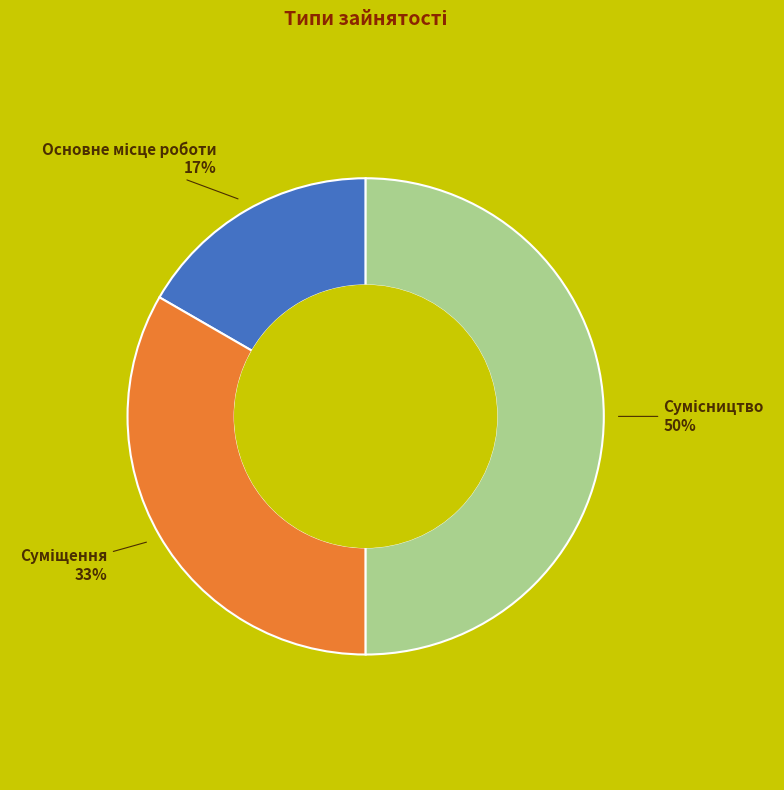

To the nearest percent, what is the difference between the largest and smallest slice percentages?

33%